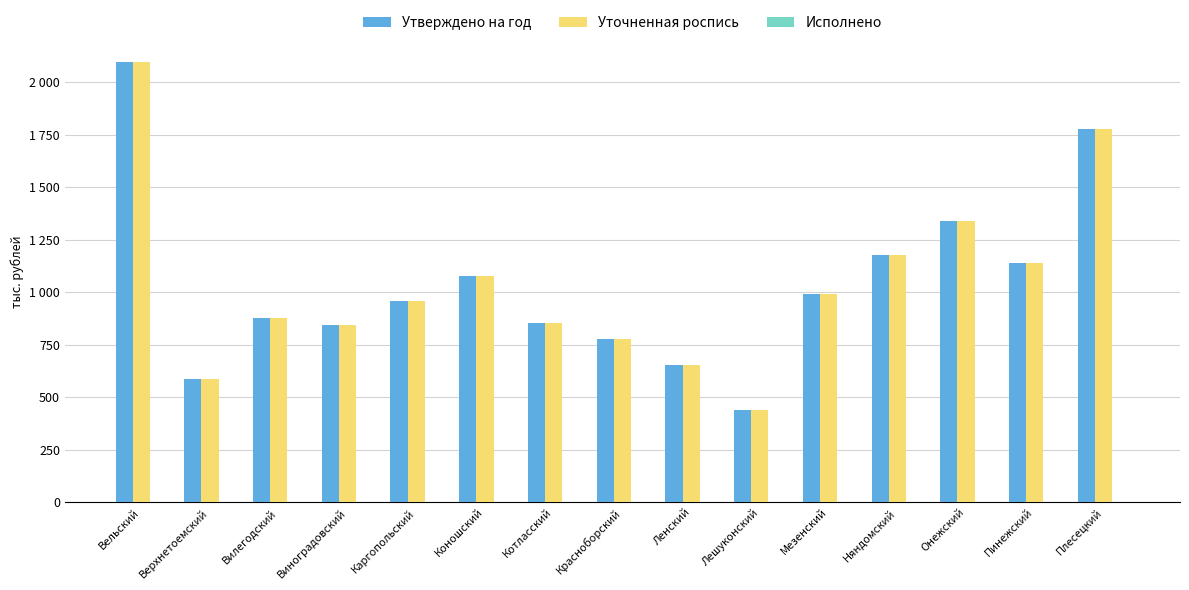

Does the chart contain any negative values?

No